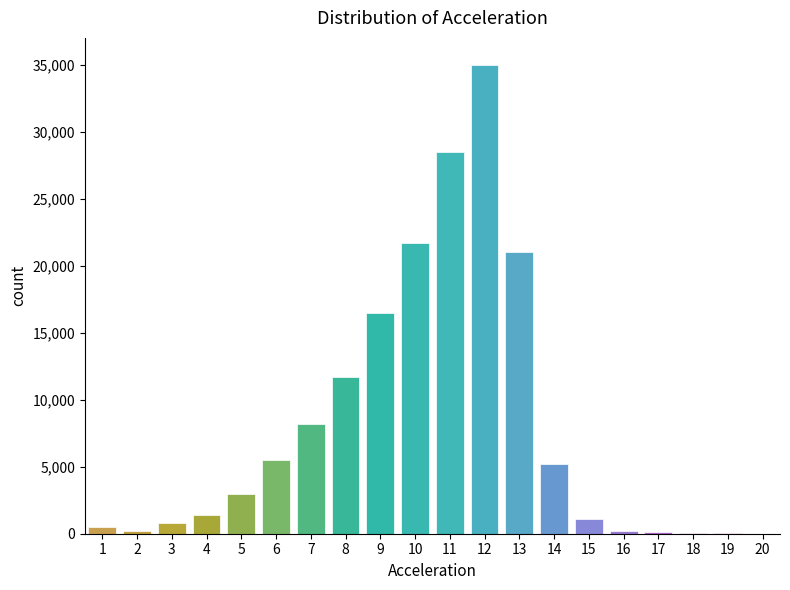

What is the sum of all values?

160680